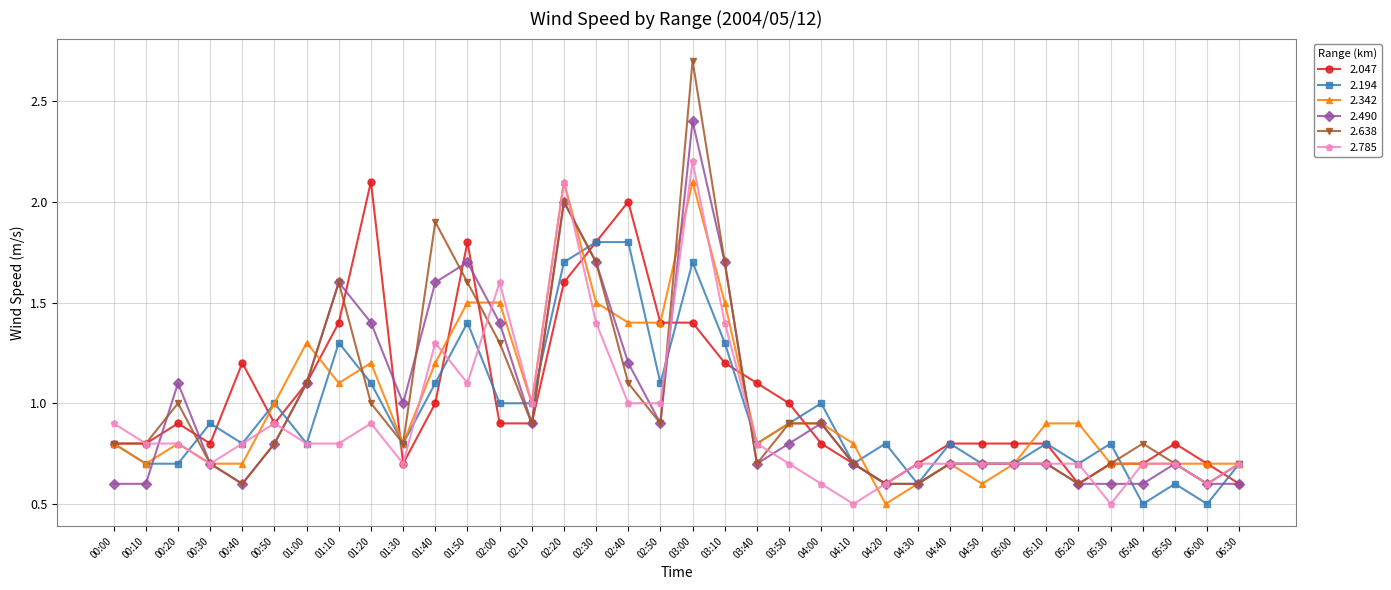

What is the difference between the maximum and minimum values in the 2.194 series?

1.3